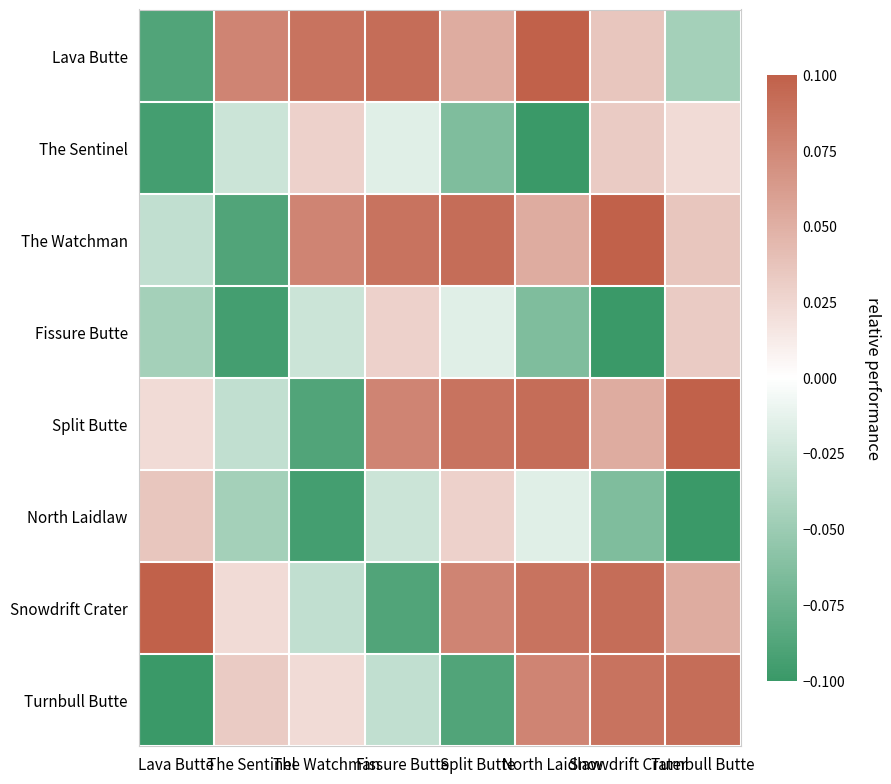

How many series are shown in this chart?

8